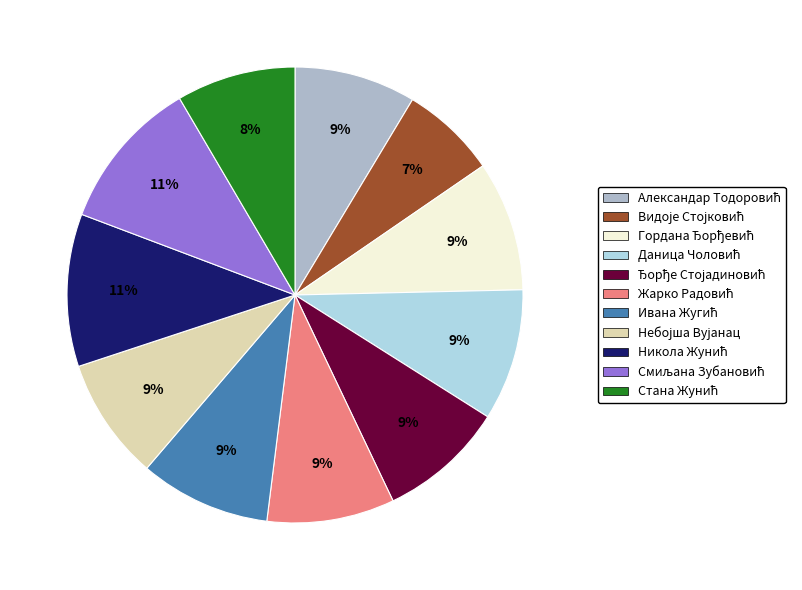

To the nearest percent, what is the difference between the largest and smallest slice percentages?

4%